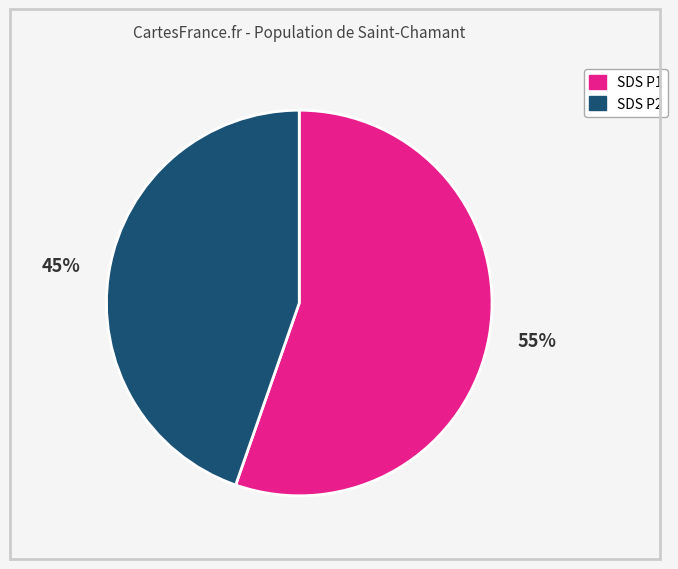

Is it true that 45% is 36% of the pie?

False